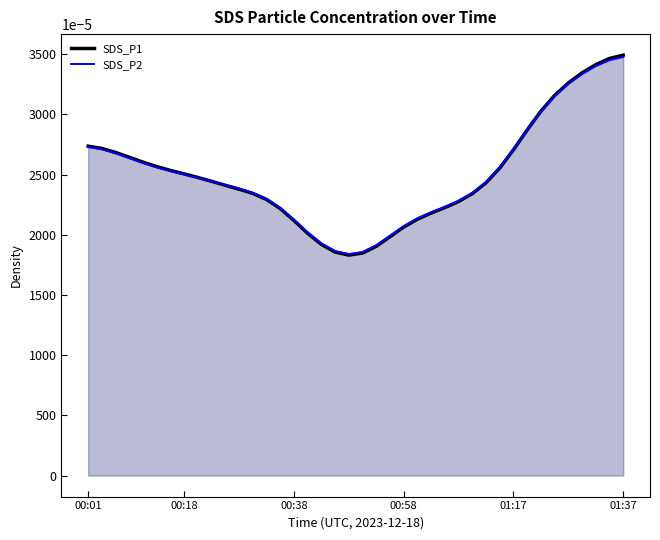

At how many categories does at least one series exceed 0?

40